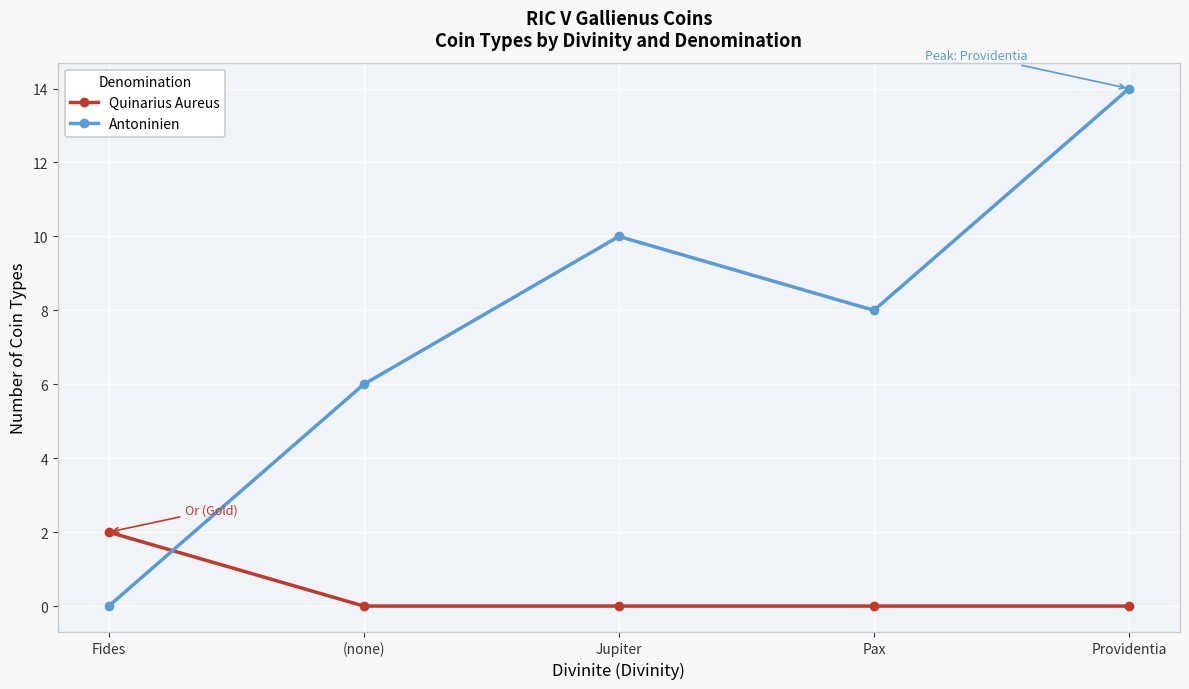

What is the difference between the Quinarius Aureus values at Fides and Jupiter?

2